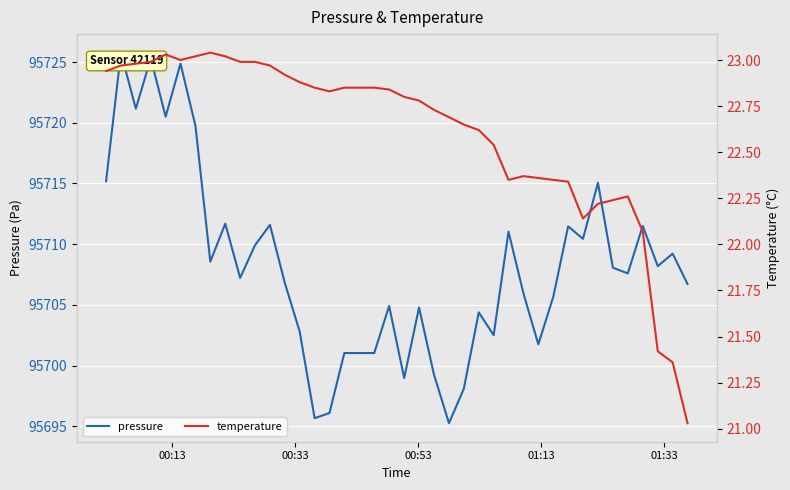

What are all the series names shown in the legend?

pressure, temperature